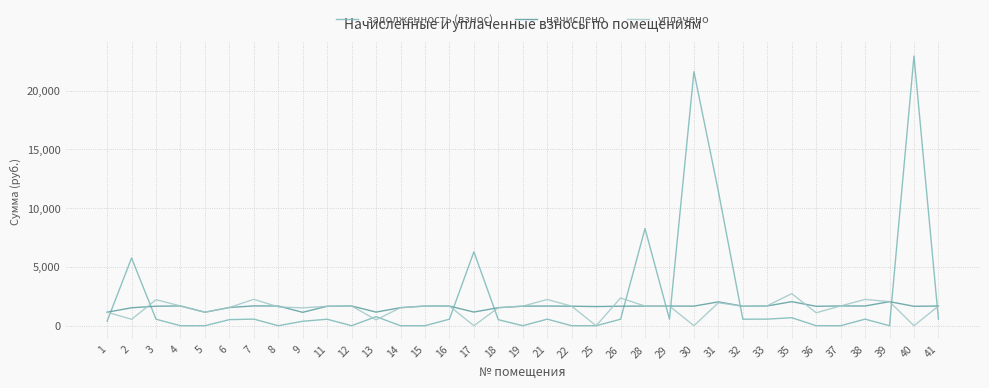

Which series has the largest range (max minus min)?

задолженность (взнос)